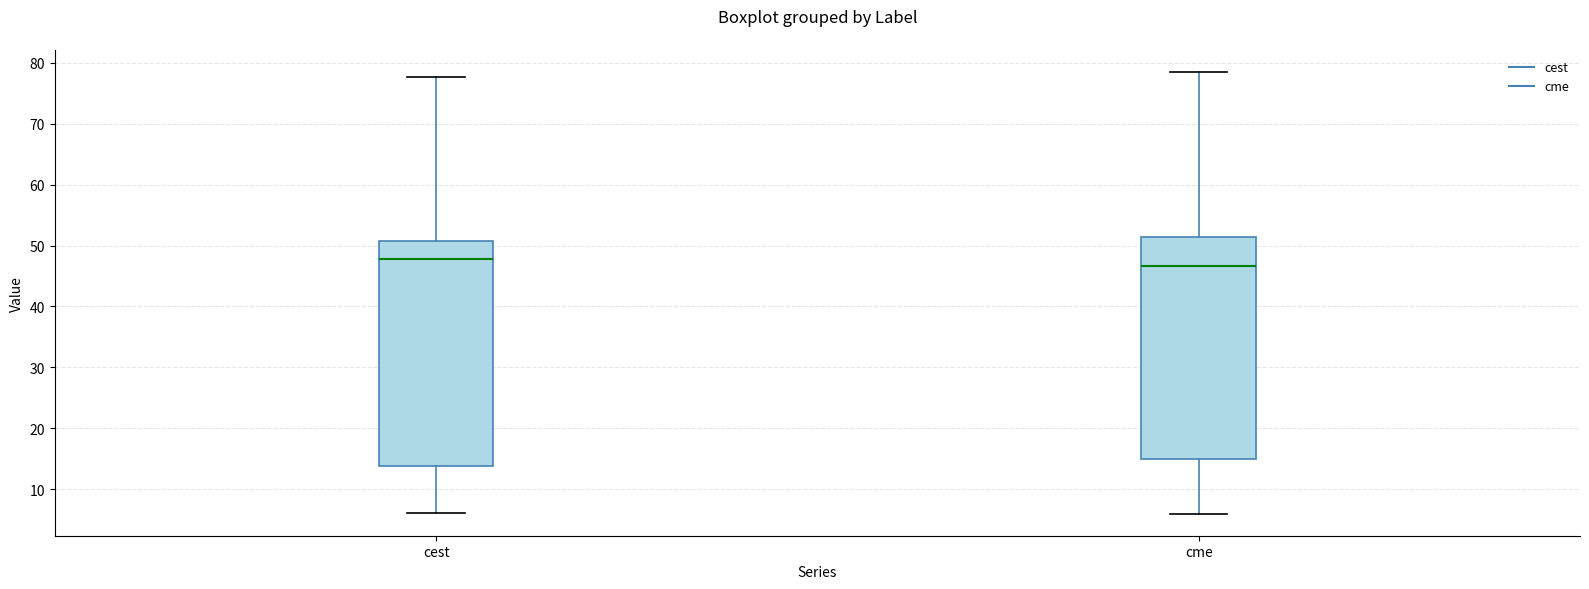

Which box has the lowest median line?

cme